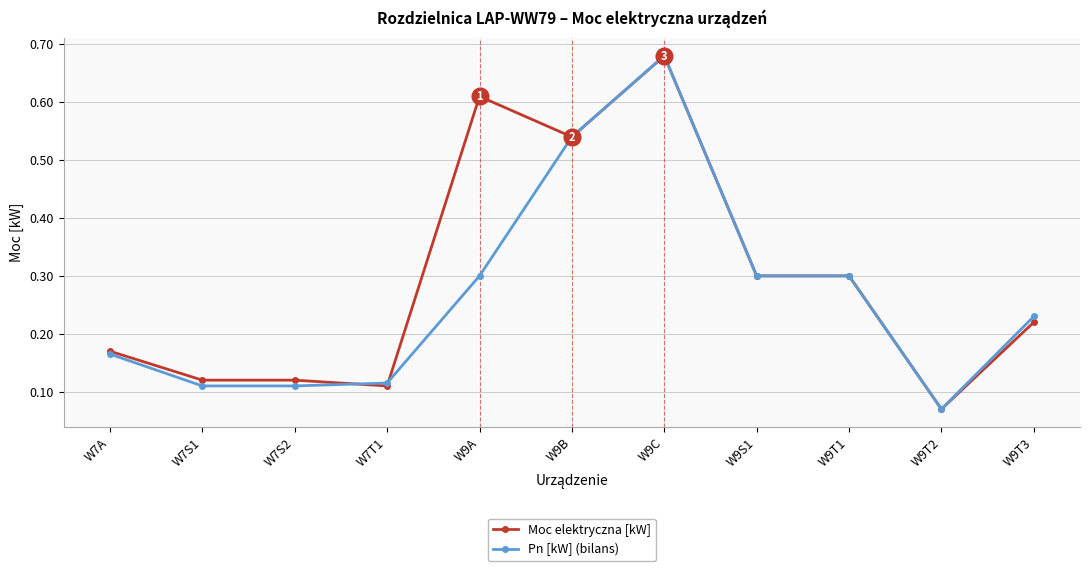

Which category has the highest value across all series?

W9C